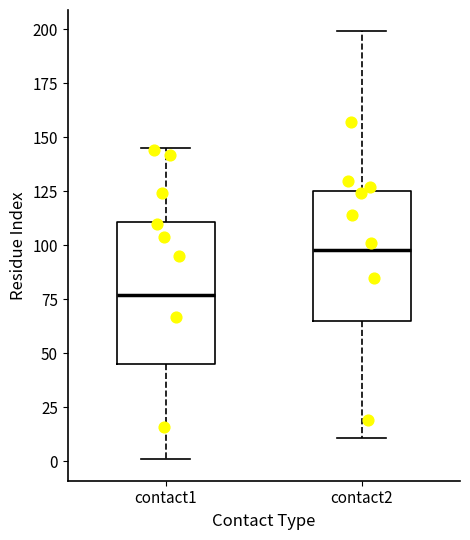

Comparing the boxes themselves (not the whiskers), which one is the tallest?

contact1